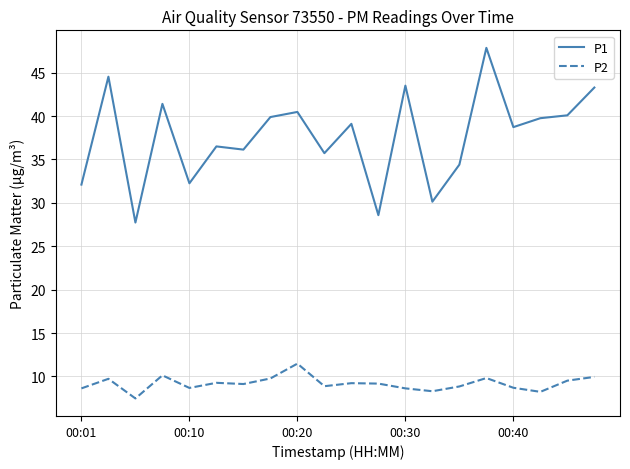

What is the lowest value of the P1 series?

27.7